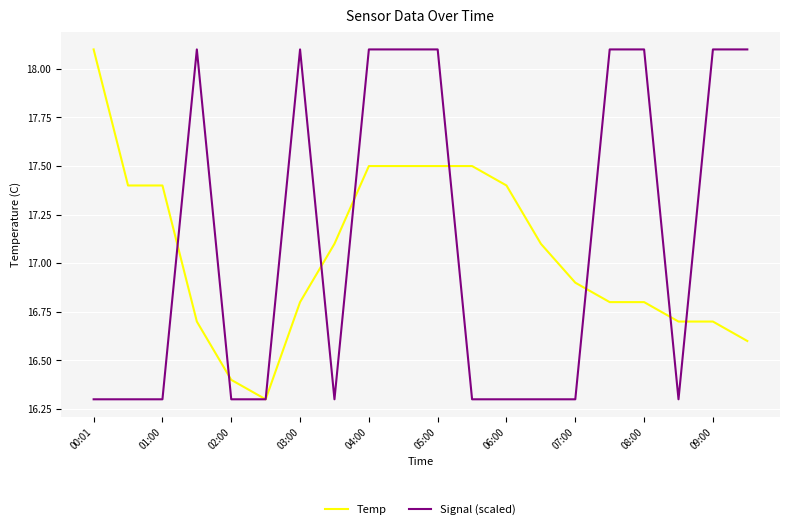

What is the highest value of the Signal (scaled) series?

18.1